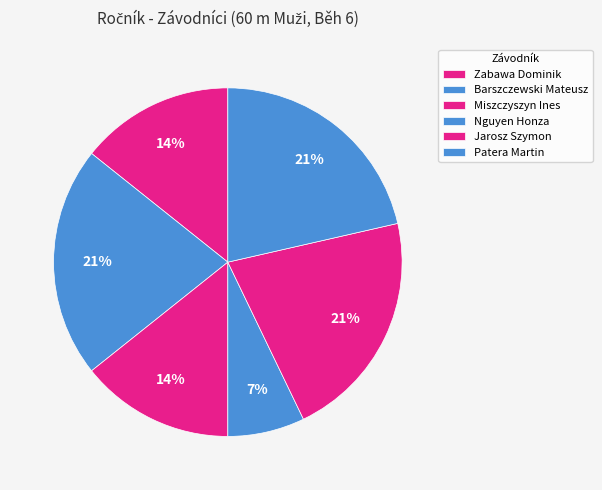

How many segments does this pie chart have?

6